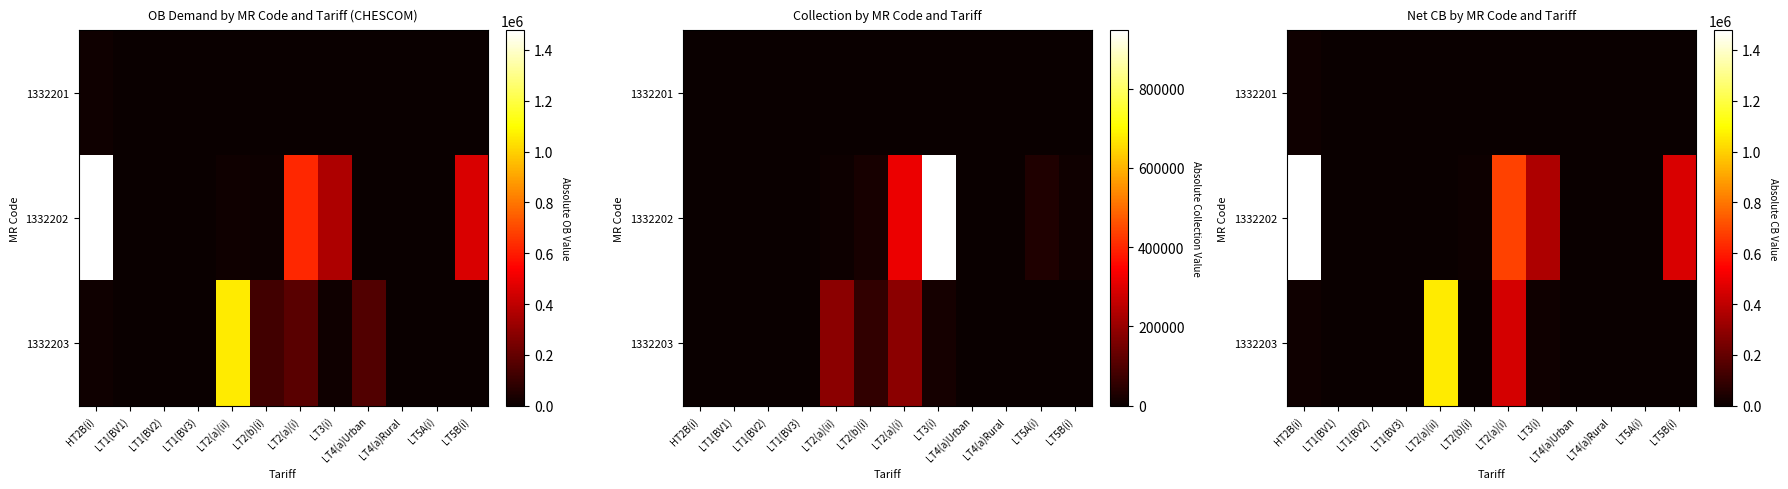

Where does the 1332202 series first go above 4763?

HT2B(i)